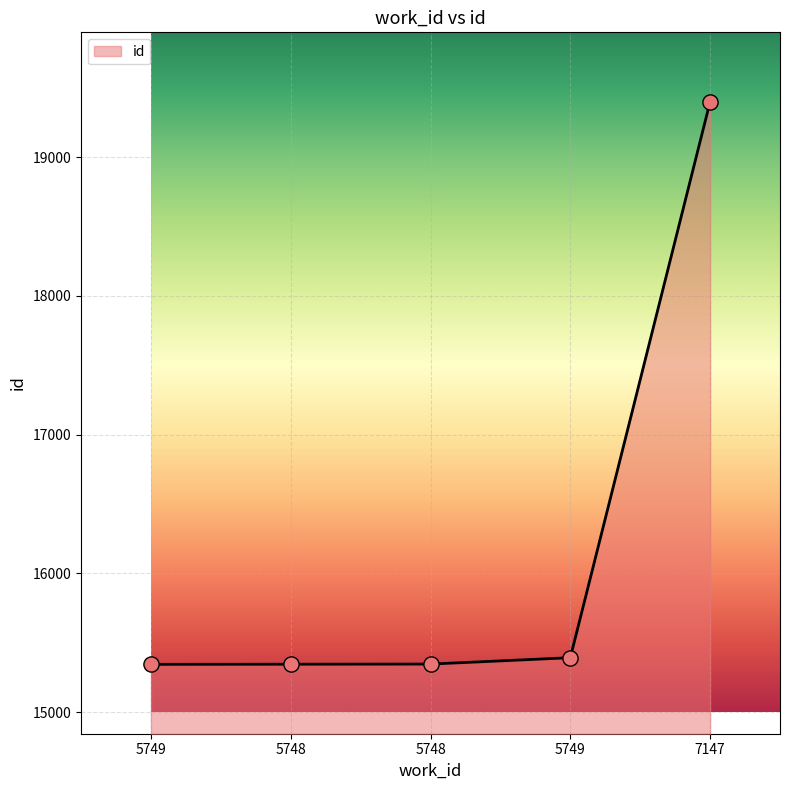

What is the change in value from 5749 to 7147?

+4007